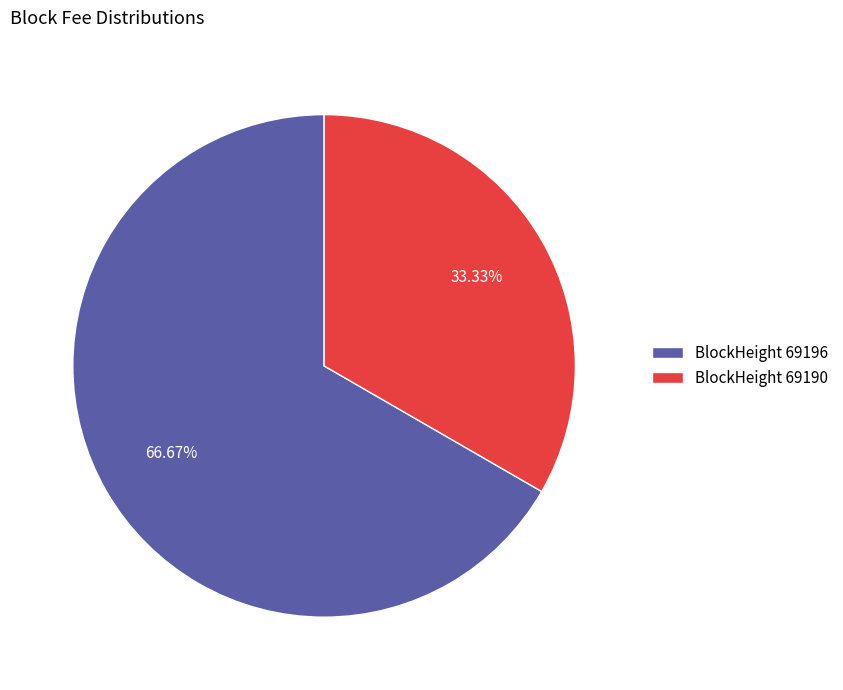

Is there a majority slice in this chart?

Yes